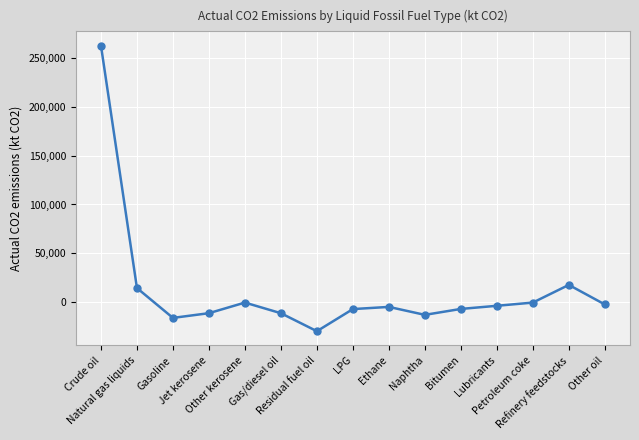

What is the maximum value shown in the chart?

262441.8